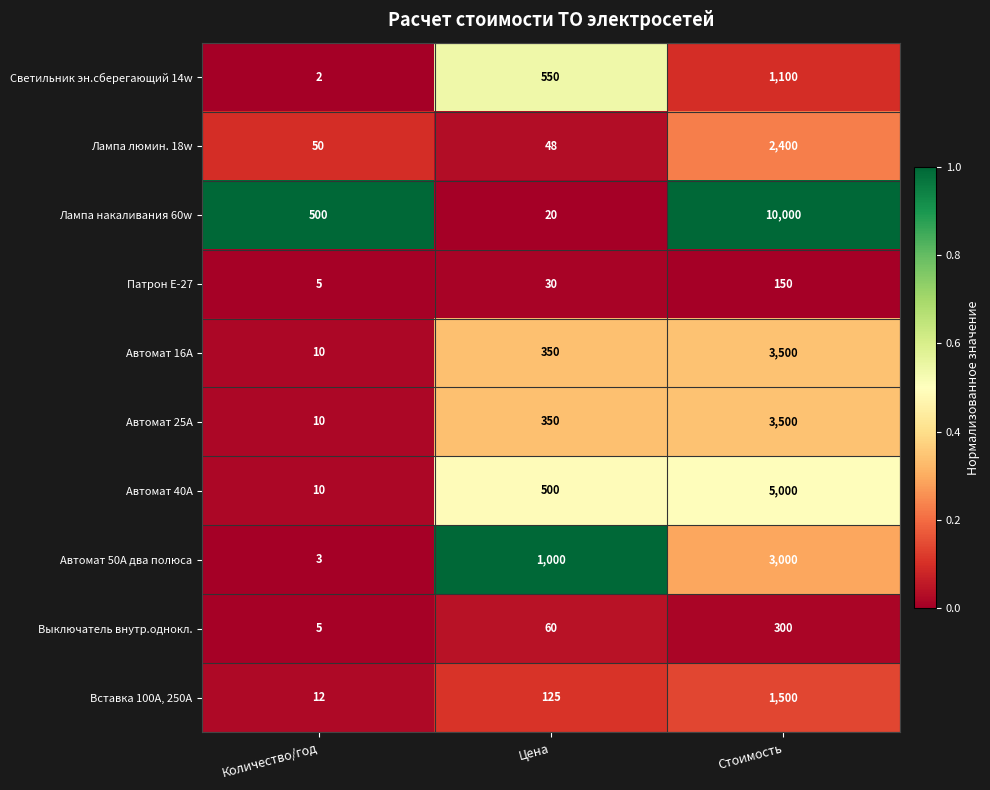

What is the difference between the highest and lowest values at Цена?

980